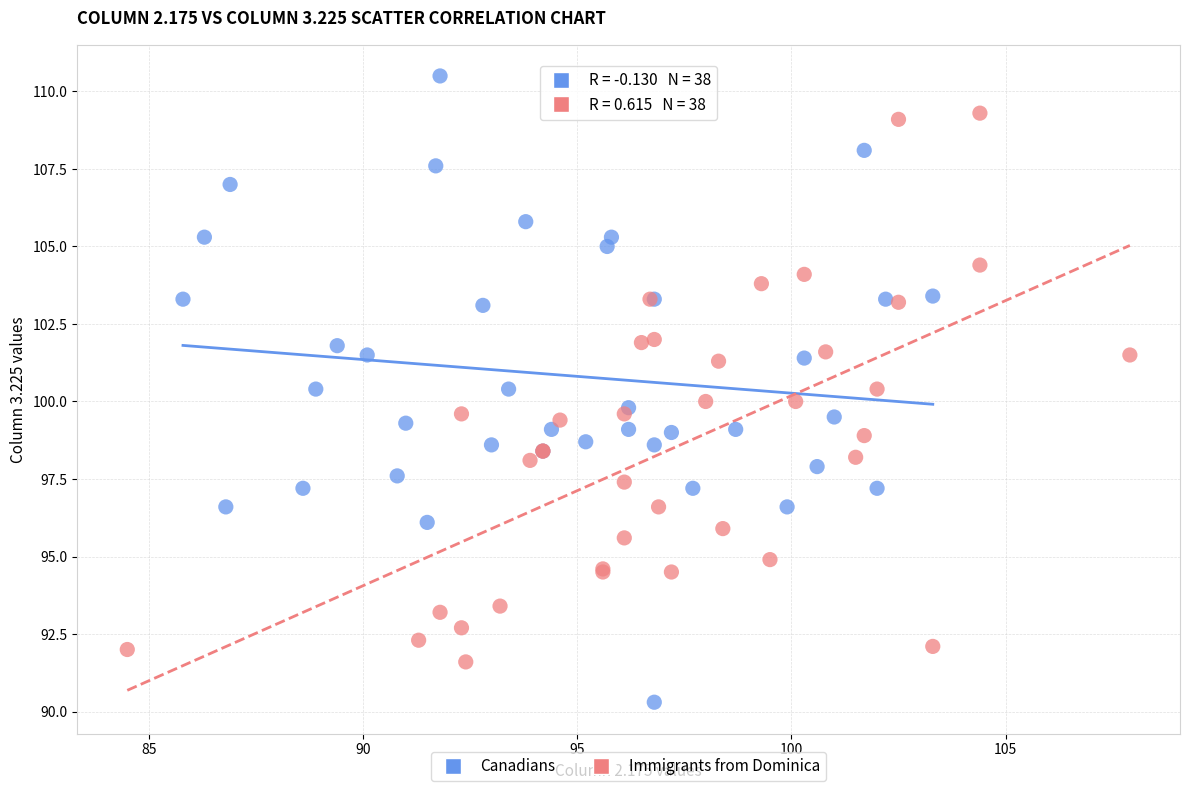

Which series has the widest spread of Y values?

Canadians